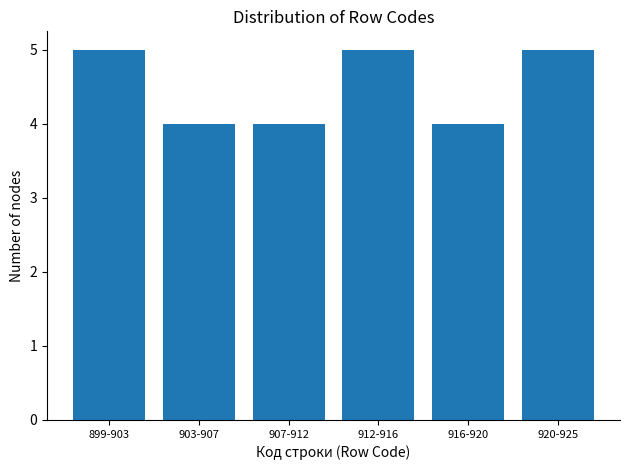

Reading left to right, what are all the values shown in this chart?

899-903=5	903-907=4	907-912=4	912-916=5	916-920=4	920-925=5